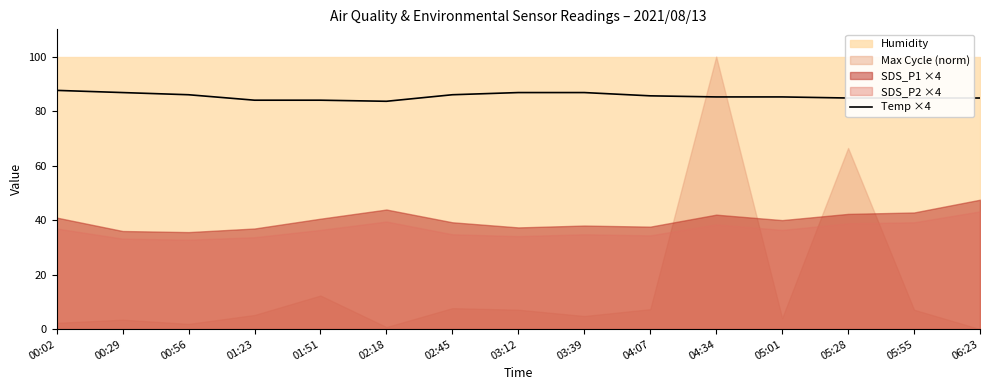

What is the highest value of the Temp ×4 series?

87.6